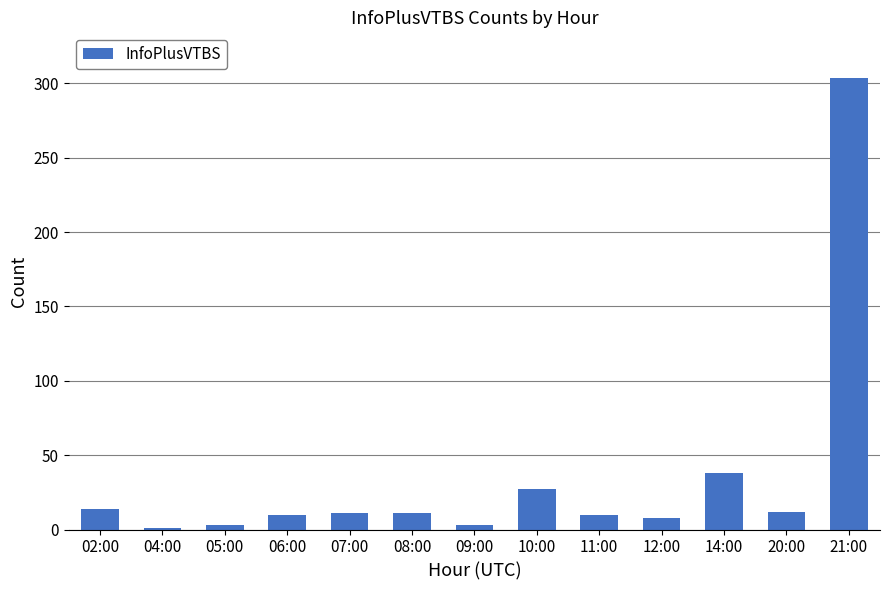

Between 05:00 and 08:00, which is larger?

08:00